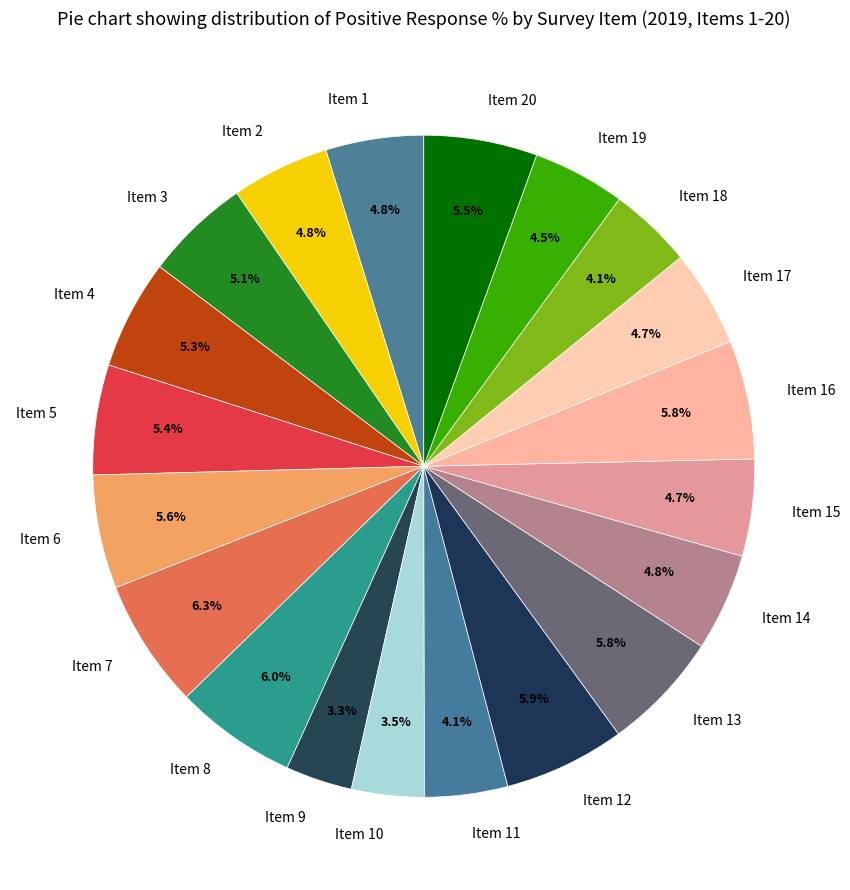

Count the number of slices in the pie.

20